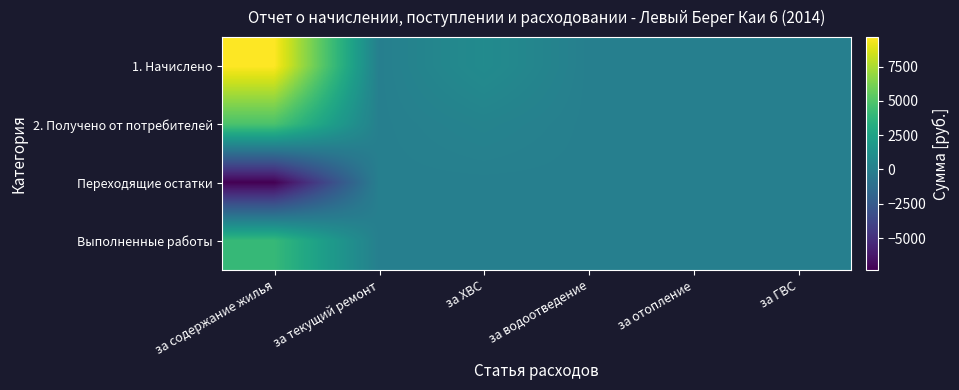

Rank the series by their maximum value, from lowest to highest.

Переходящие остатки, Выполненные работы, 2. Получено от потребителей, 1. Начислено